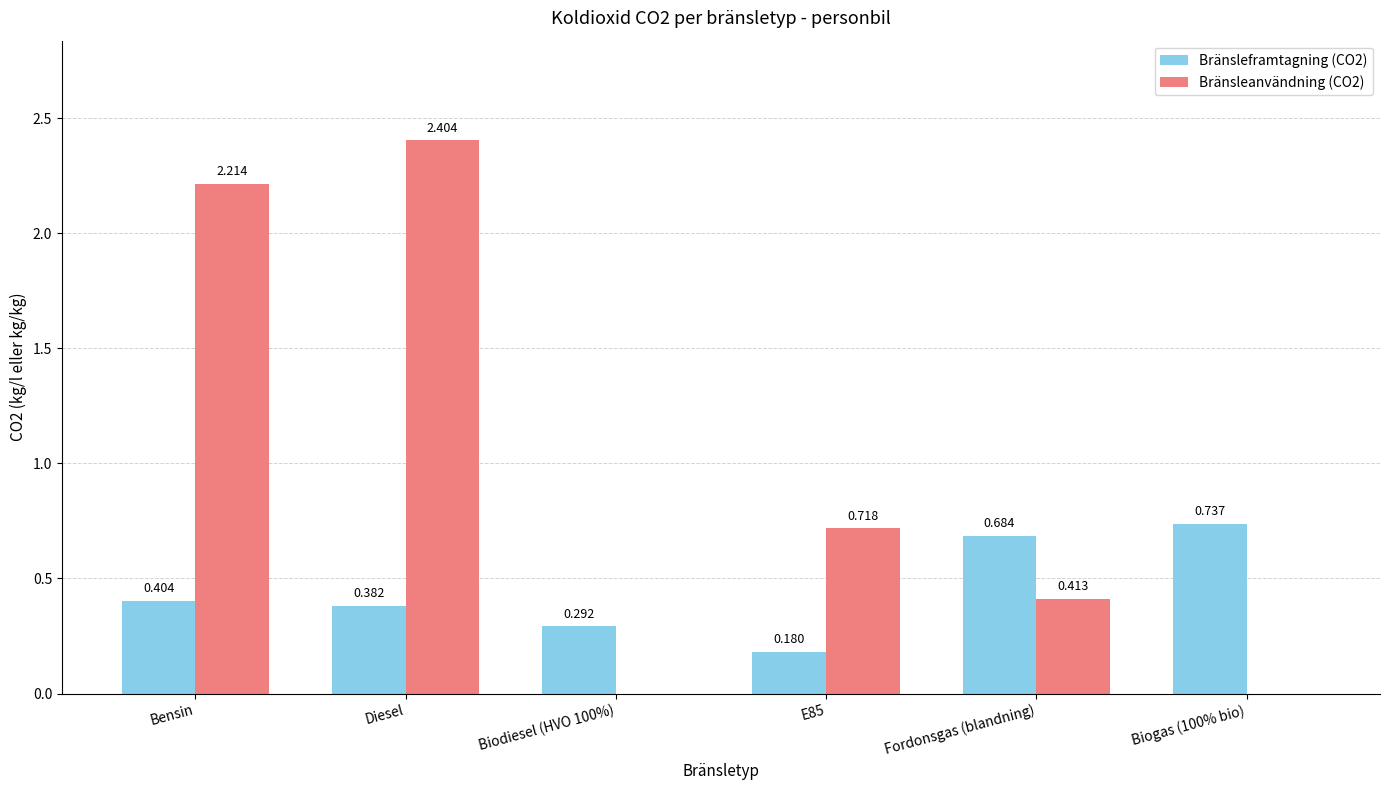

How many distinct data groups are displayed?

2